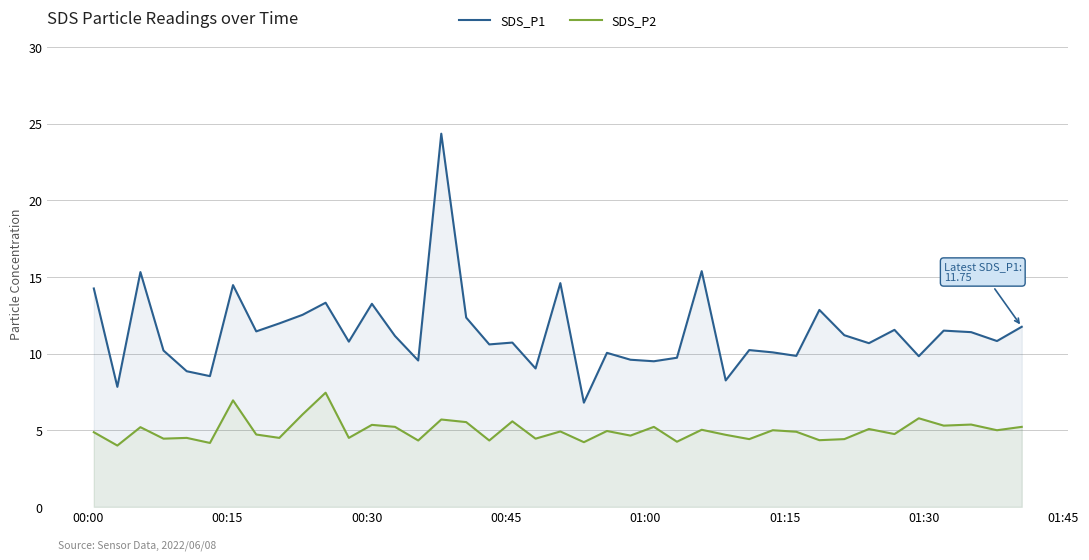

Which series has the largest total across all categories?

SDS_P1